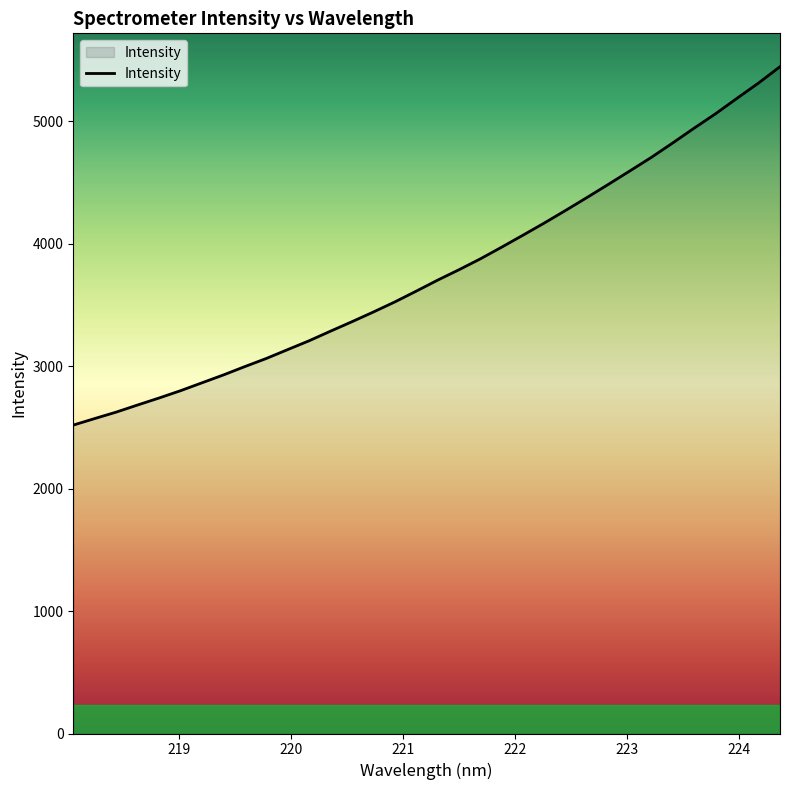

What is the difference between the maximum and minimum values?

2927.4